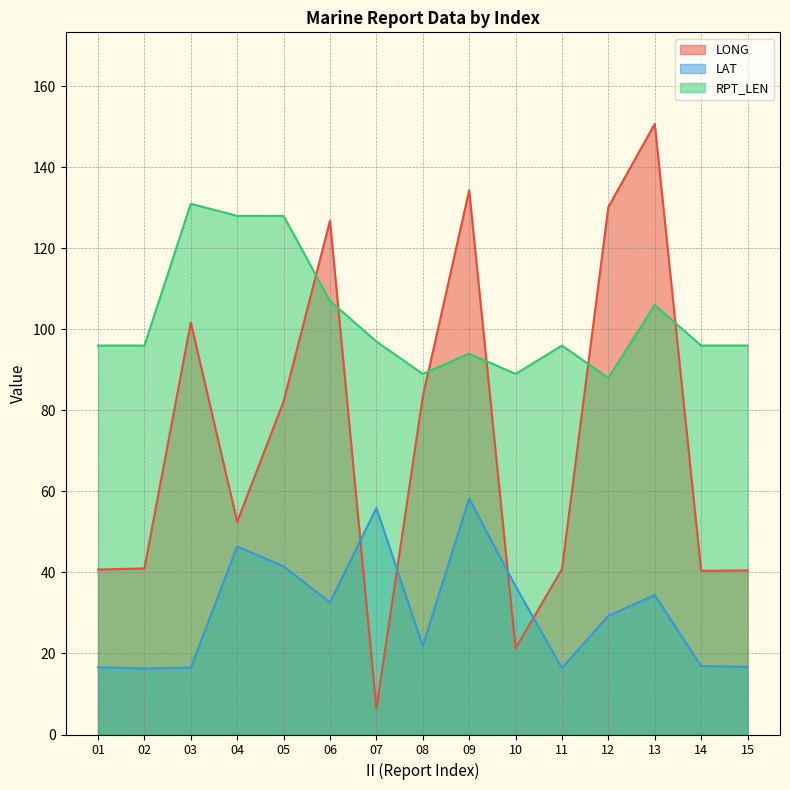

At which label does RPT_LEN reach its peak?

03